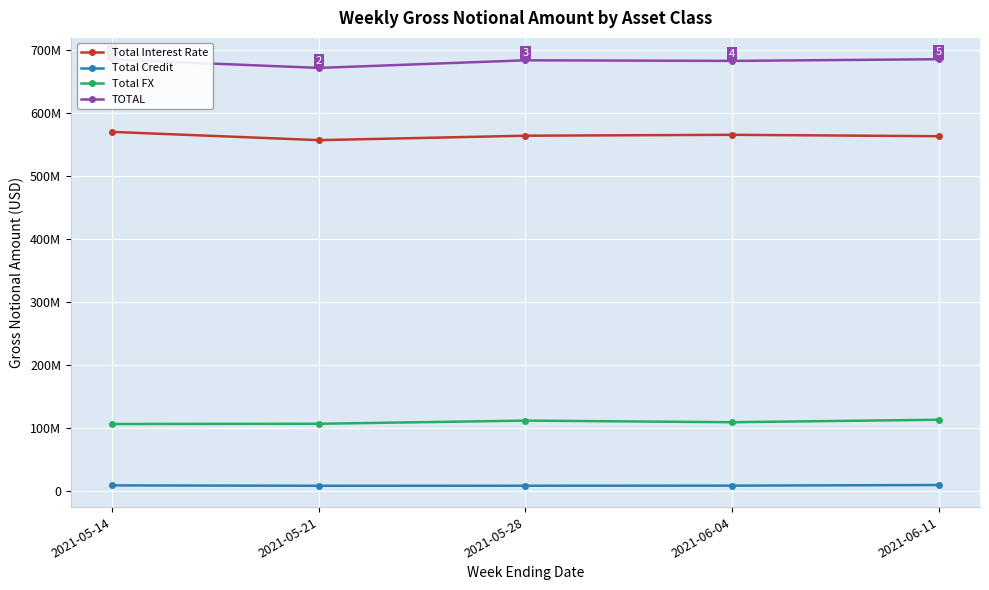

True or false: TOTAL has more than 2 points higher than both neighbors.

False